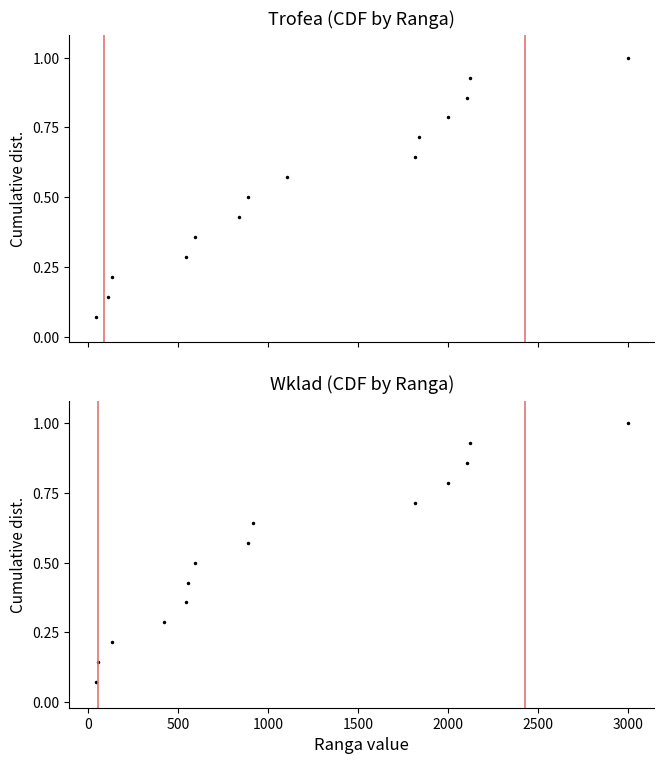

True or false: Trofea has more than 0 points higher than both neighbors.

False